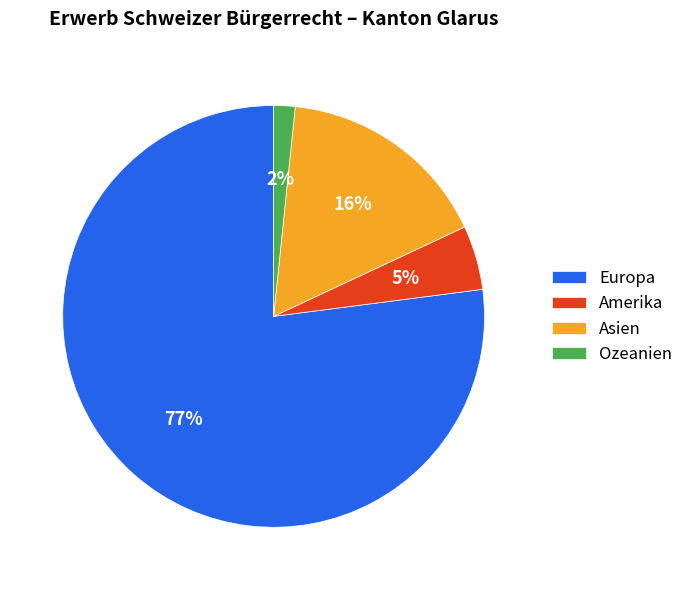

To the nearest percent, what is the difference between the largest and smallest slice percentages?

75%